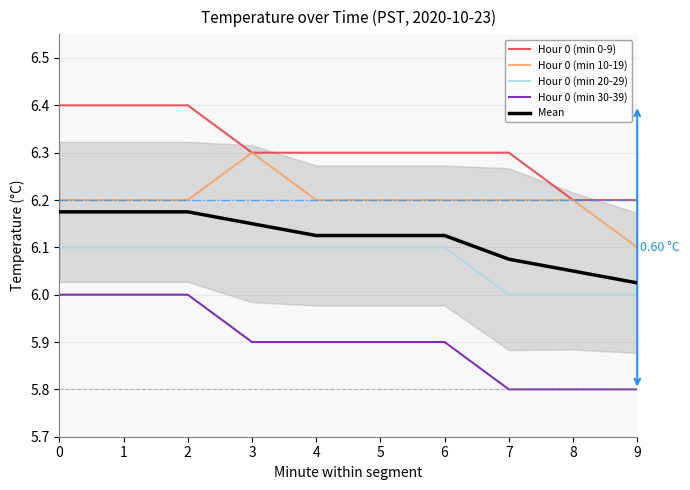

True or false: Hour 0 (min 30-39) has more than 0 interior local peaks.

False